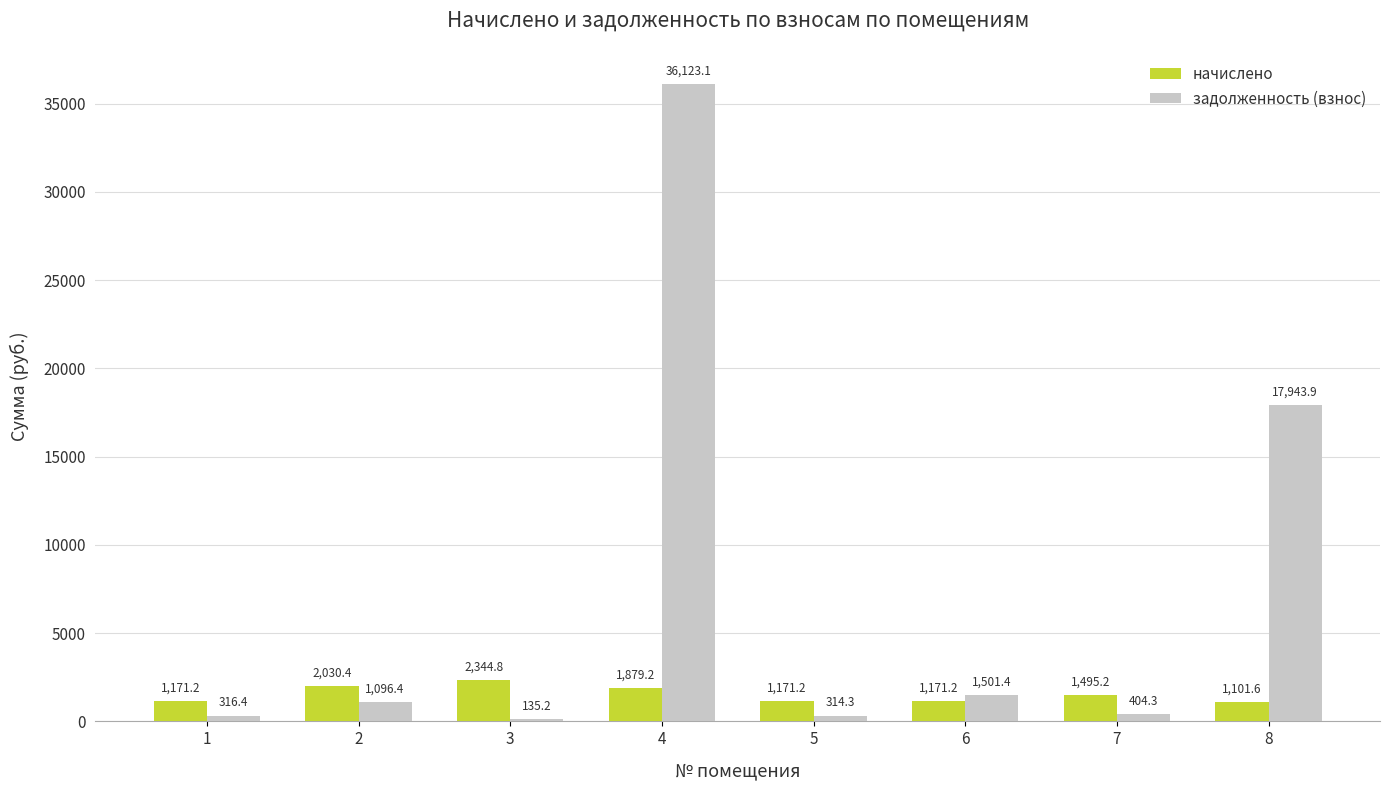

How many distinct data groups are displayed?

2